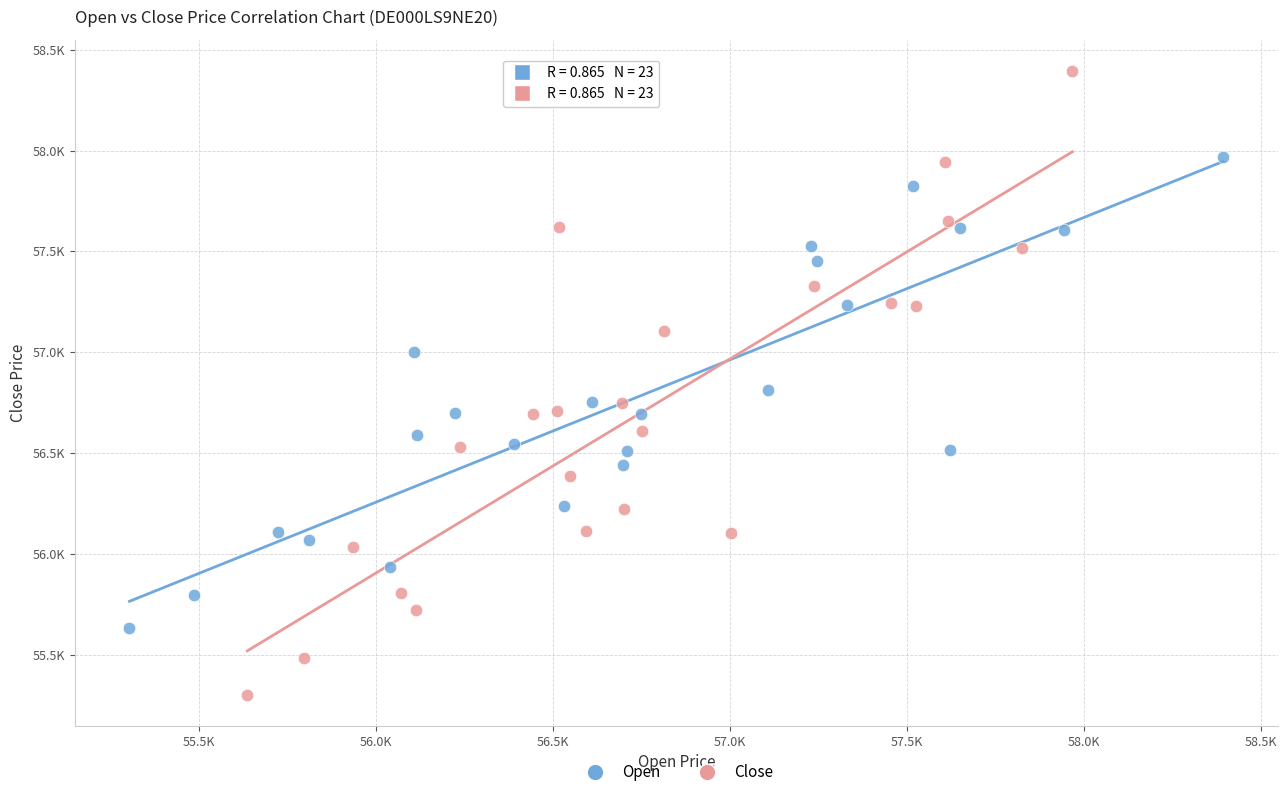

Which series reaches the maximum Y coordinate?

Close